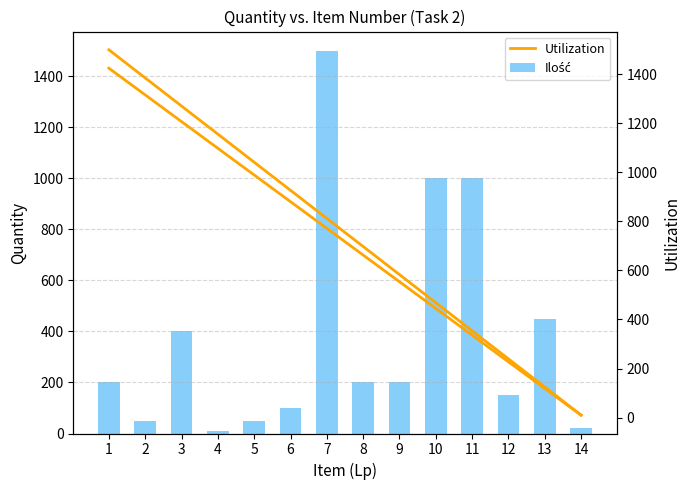

Reading right to left, extract all data points from this chart.

Ilość: 14=20.0	13=450.0	12=150.0	11=1000.0	10=1000.0	9=200.0	8=200.0	7=1500.0	6=100.0	5=50.0	4=10.0	3=400.0	2=50.0	1=200.0
Utilization: 14=10.0	13=124.6	12=239.2	11=353.8	10=468.5	9=583.1	8=697.7	7=812.3	6=926.9	5=1041.5	4=1156.2	3=1270.8	2=1385.4	1=1500.0